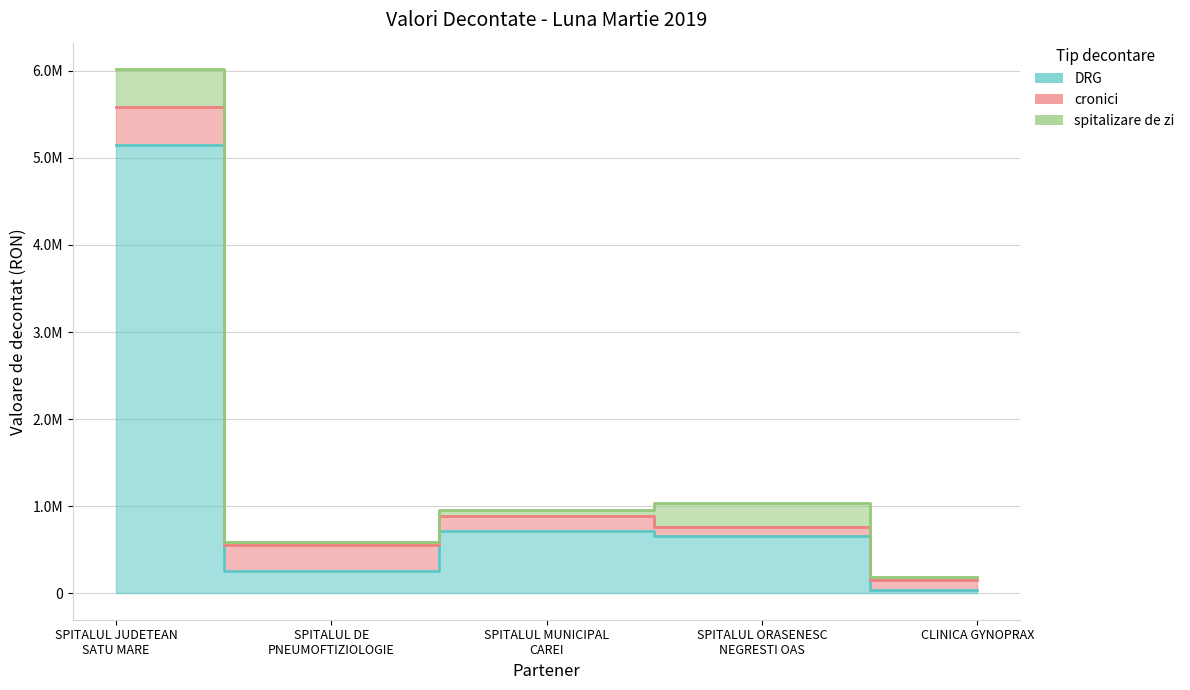

Reading right to left, extract all data points from this chart.

DRG: CLINICA GYNOPRAX=43381.6	SPITALUL ORASENESC
NEGRESTI OAS=663104.7	SPITALUL MUNICIPAL
CAREI=716682.3	SPITALUL DE
PNEUMOFTIZIOLOGIE=254093.5	SPITALUL JUDETEAN
SATU MARE=5144716.6
cronici: CLINICA GYNOPRAX=113310.8	SPITALUL ORASENESC
NEGRESTI OAS=94386.8	SPITALUL MUNICIPAL
CAREI=171736.8	SPITALUL DE
PNEUMOFTIZIOLOGIE=299029.8	SPITALUL JUDETEAN
SATU MARE=438785.8
spitalizare de zi: CLINICA GYNOPRAX=35180.1	SPITALUL ORASENESC
NEGRESTI OAS=278959.8	SPITALUL MUNICIPAL
CAREI=73450.6	SPITALUL DE
PNEUMOFTIZIOLOGIE=39982.4	SPITALUL JUDETEAN
SATU MARE=436132.9